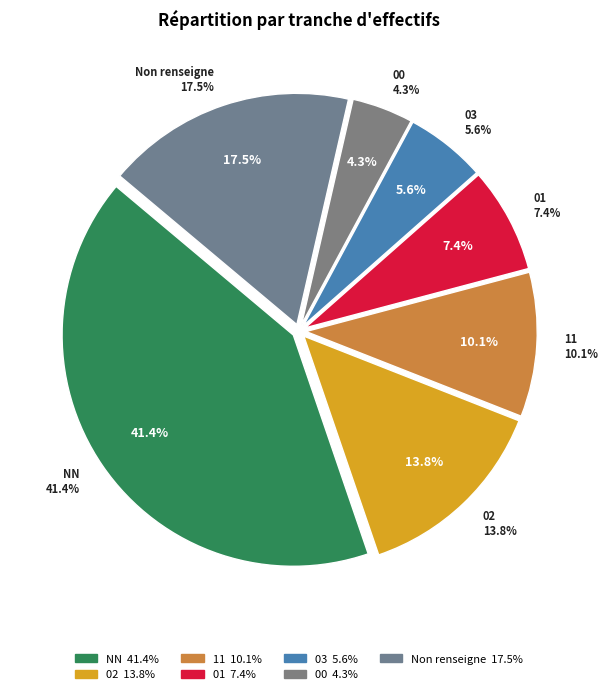

What is the ratio of the value at 01 to the value at 03?

1.3